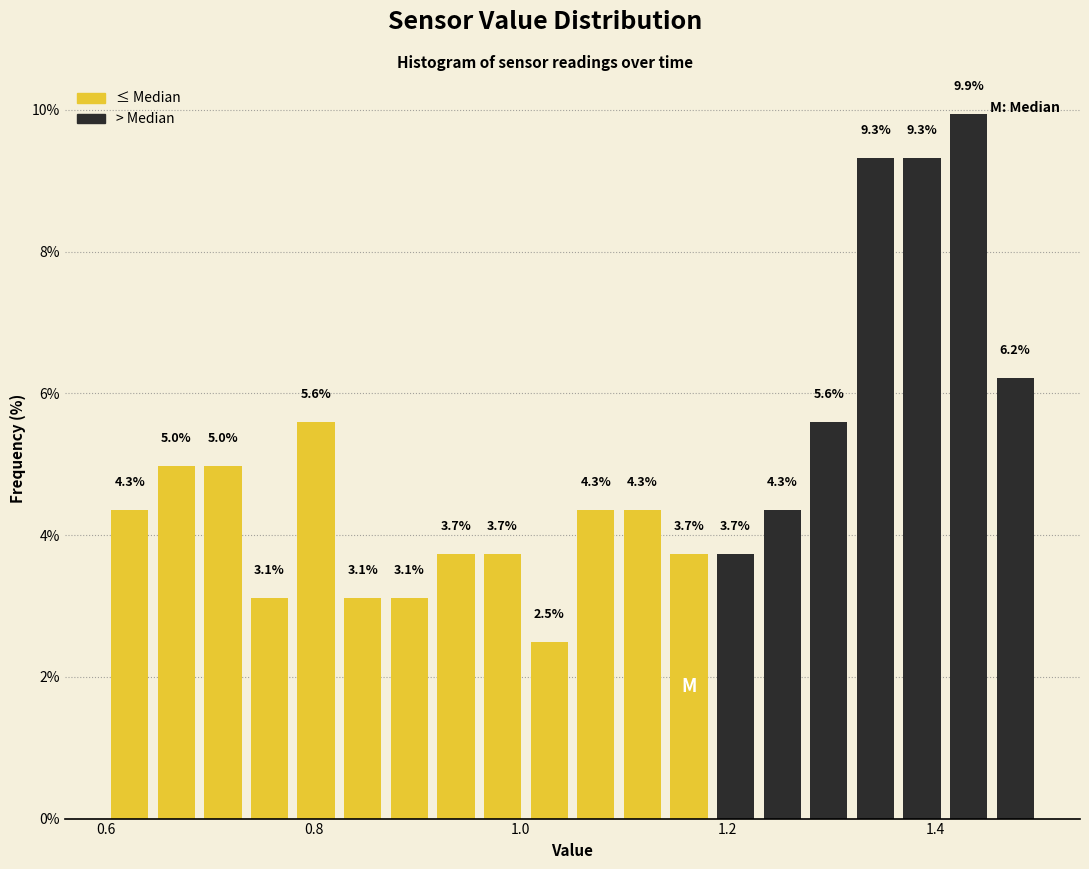

Read against the x-axis, roughly where is the centre of the tallest bar?

1.44